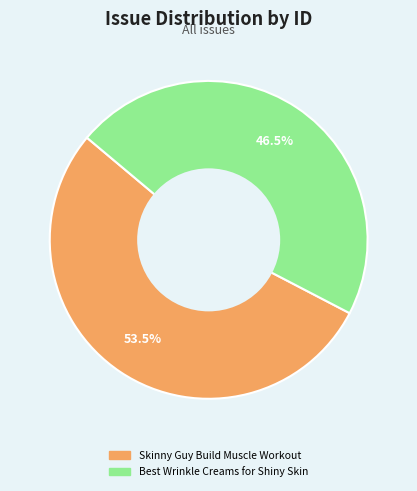

Approximately how many times larger is the value at Best Wrinkle Creams for Shiny Skin compared to Skinny Guy Build Muscle Workout?

0.9